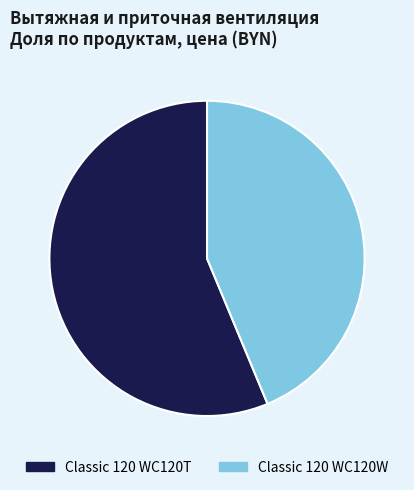

What is the smallest slice in the pie chart?

Classic 120 WC120W